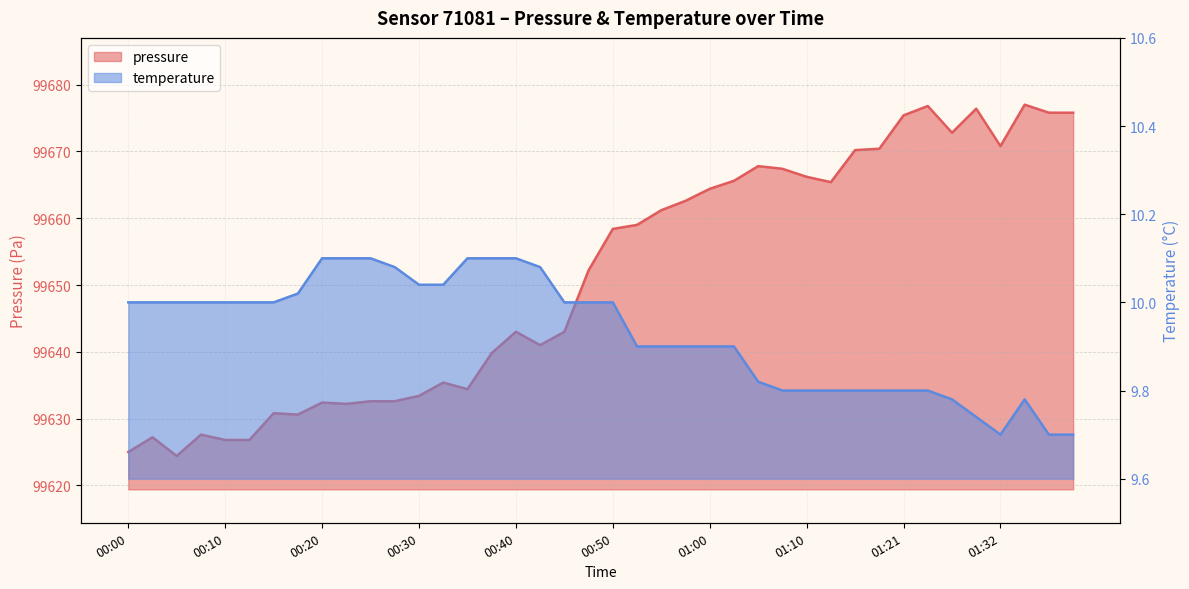

What is the sum of all pressure values?

3986050.6